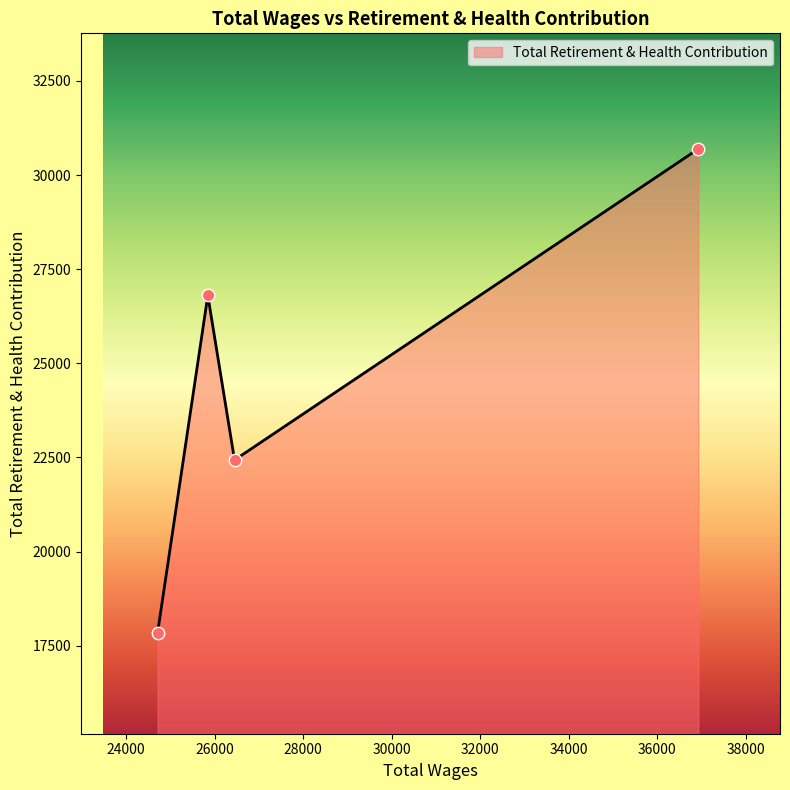

What is the maximum value shown in the chart?

30693